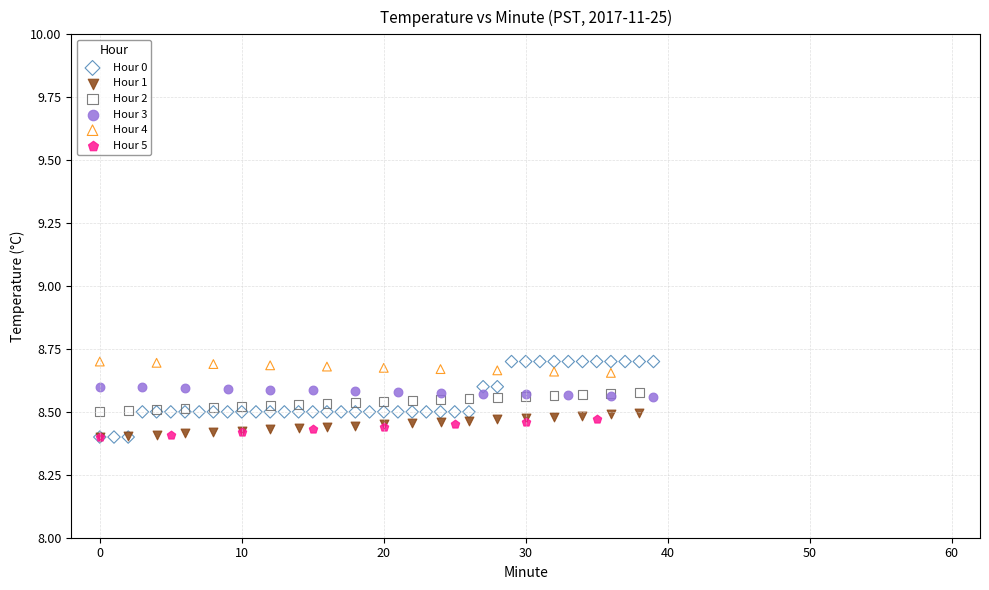

Which series has the largest Y range (max minus min)?

Hour 0